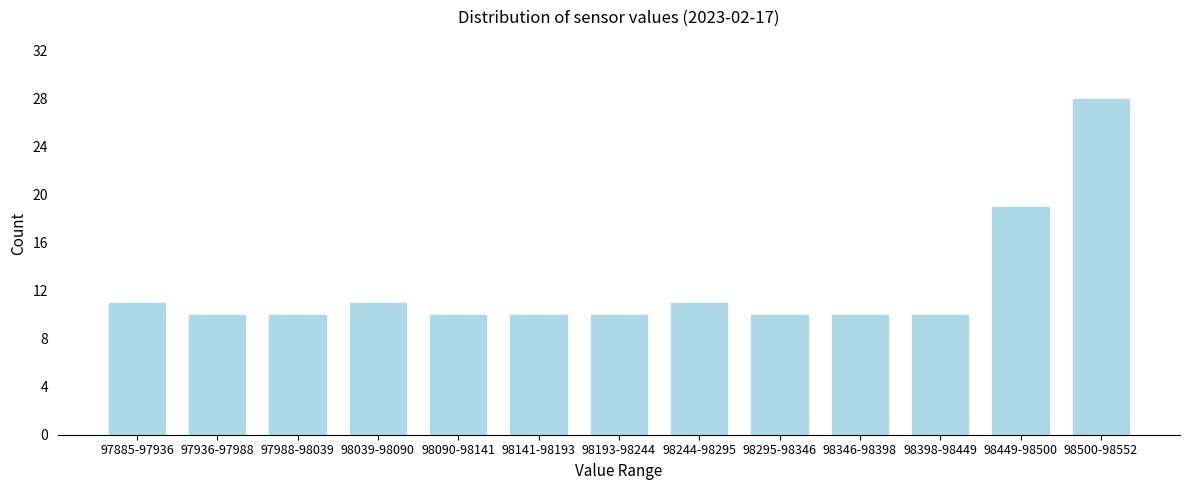

Reading right to left, extract all data points from this chart.

28	19	10	10	10	11	10	10	10	11	10	10	11